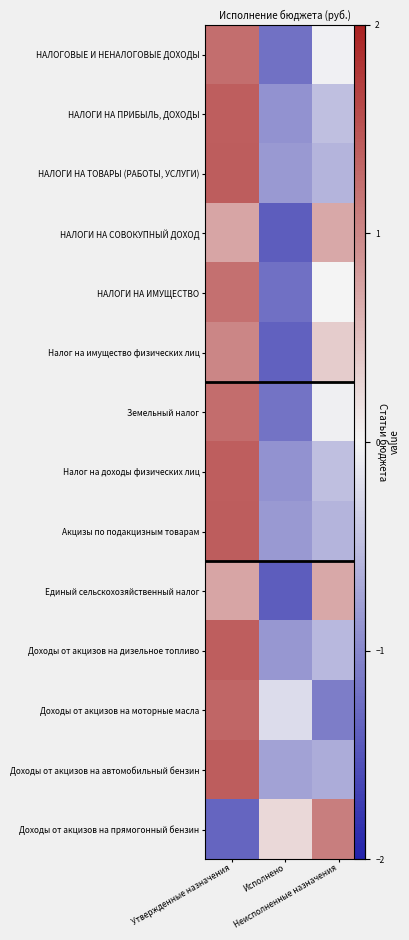

Rank the series at Утвержденные назначения from lowest to highest value.

Доходы от акцизов на прямогонный бензин, НАЛОГИ НА СОВОКУПНЫЙ ДОХОД, Единый сельскохозяйственный налог, Налог на имущество физических лиц, НАЛОГИ НА ИМУЩЕСТВО, НАЛОГОВЫЕ И НЕНАЛОГОВЫЕ ДОХОДЫ, Земельный налог, Доходы от акцизов на моторные масла, НАЛОГИ НА ПРИБЫЛЬ, ДОХОДЫ, Налог на доходы физических лиц, Доходы от акцизов на дизельное топливо, НАЛОГИ НА ТОВАРЫ (РАБОТЫ, УСЛУГИ), Акцизы по подакцизным товарам, Доходы от акцизов на автомобильный бензин